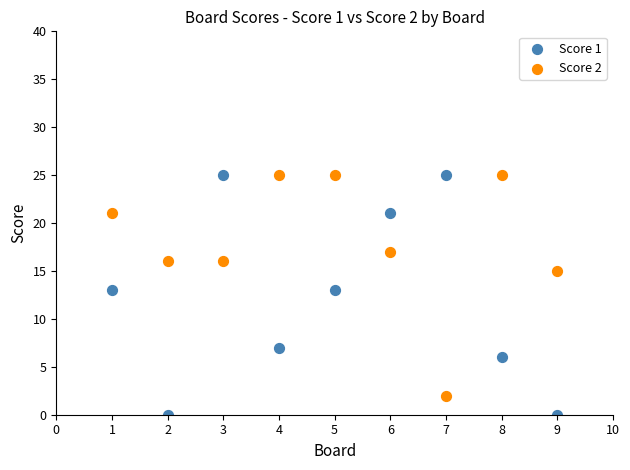

Across all data points, what is the range of Y values (max minus min)?

25